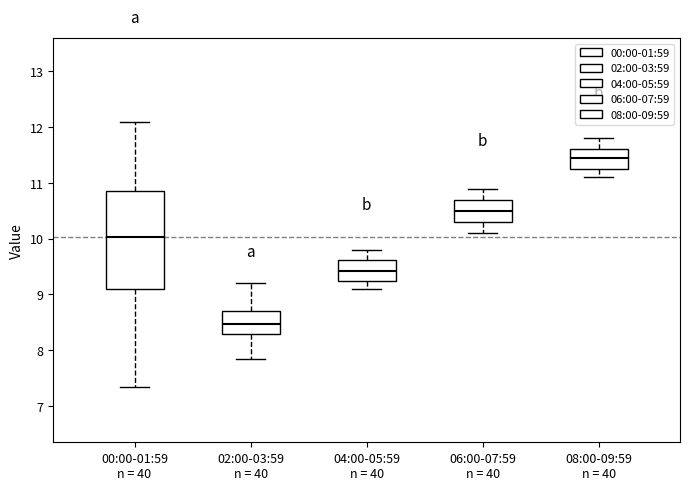

Reading left to right, read every box against the y-axis: the position of its median line, the range the box covers, and the ends of its whiskers. The values are not printed on the chart, so give them approximately, as read against the axis.

00:00-01:59 n = 40: median 10.0, box 9.1 to 10.9, whiskers 7.4 to 12.1
02:00-03:59 n = 40: median 8.5, box 8.3 to 8.7, whiskers 7.9 to 9.2
04:00-05:59 n = 40: median 9.4, box 9.3 to 9.6, whiskers 9.1 to 9.8
06:00-07:59 n = 40: median 10.5, box 10.3 to 10.7, whiskers 10.1 to 10.9
08:00-09:59 n = 40: median 11.5, box 11.3 to 11.6, whiskers 11.1 to 11.8